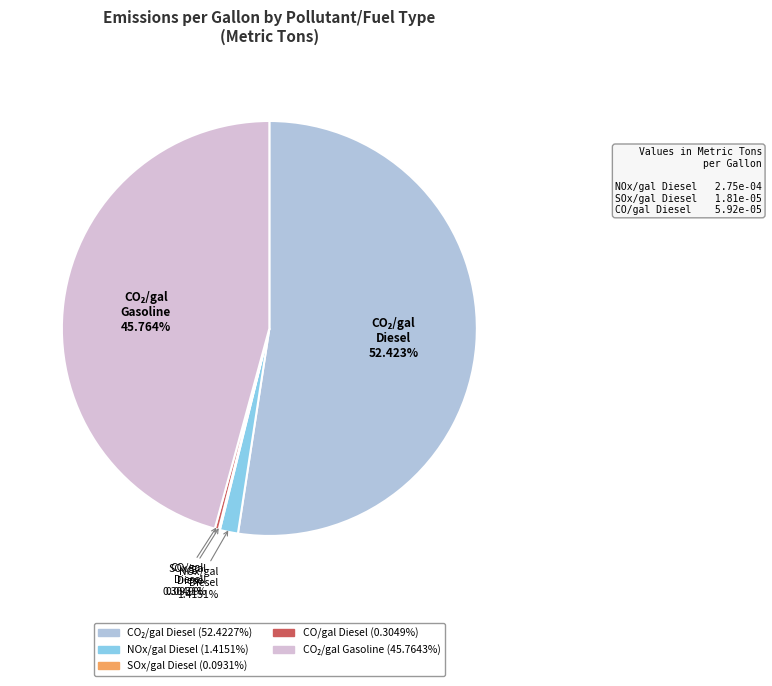

Between CO/gal Diesel and NOx/gal Diesel, which is larger?

NOx/gal Diesel